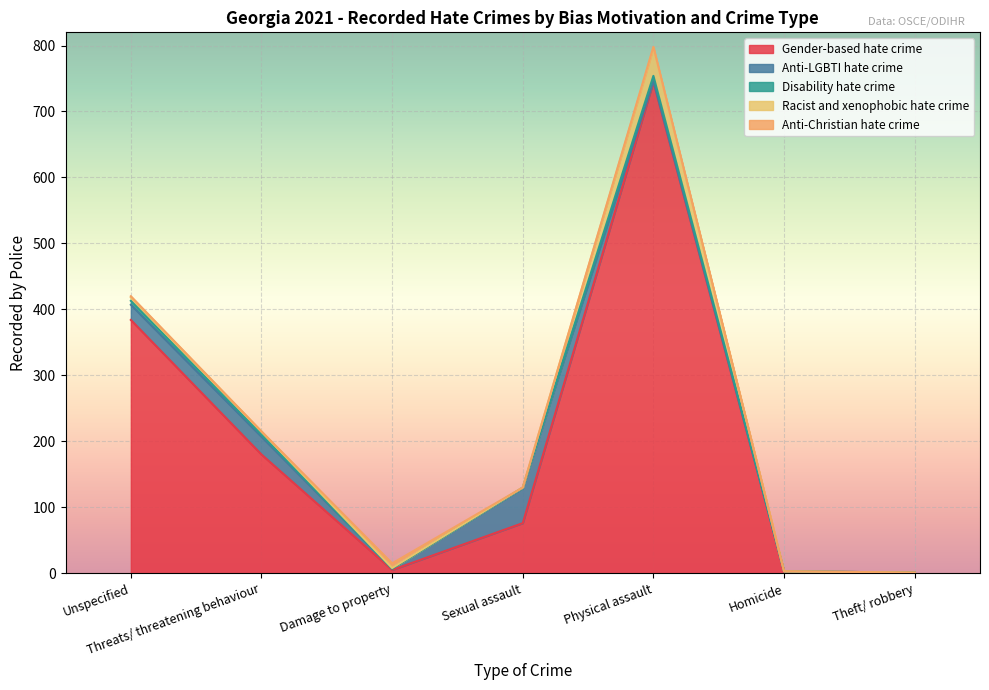

What is the difference between the second highest and minimum values in the Gender-based hate crime series?

383